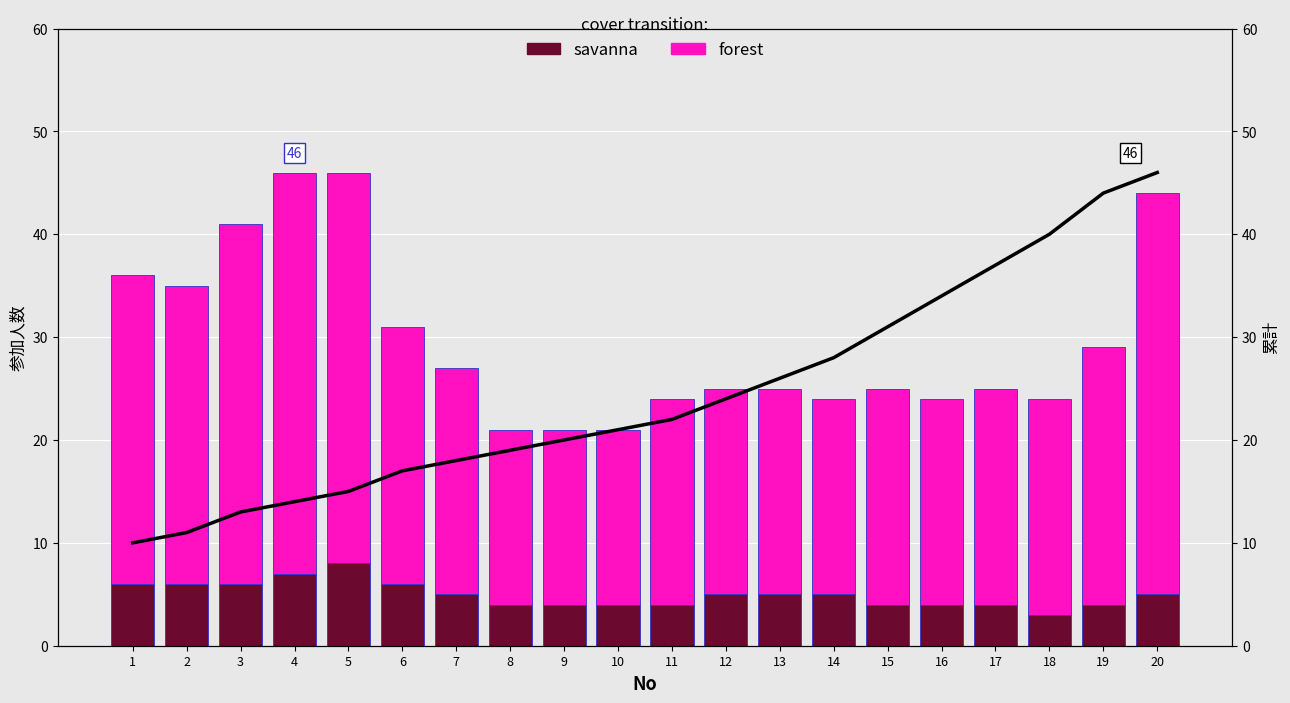

What is the sum of the forest values at 6 and 1?

55